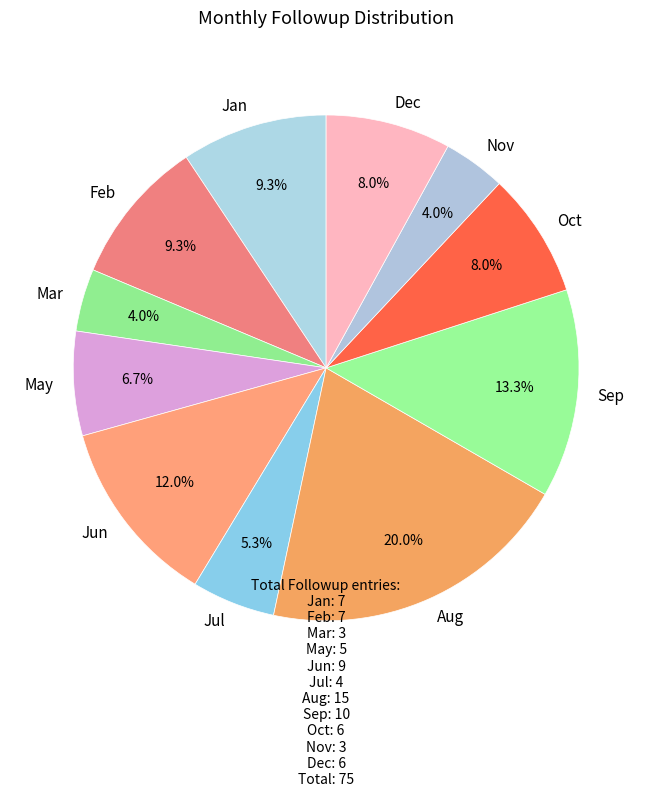

Is there any slice that represents more than half of the pie?

No